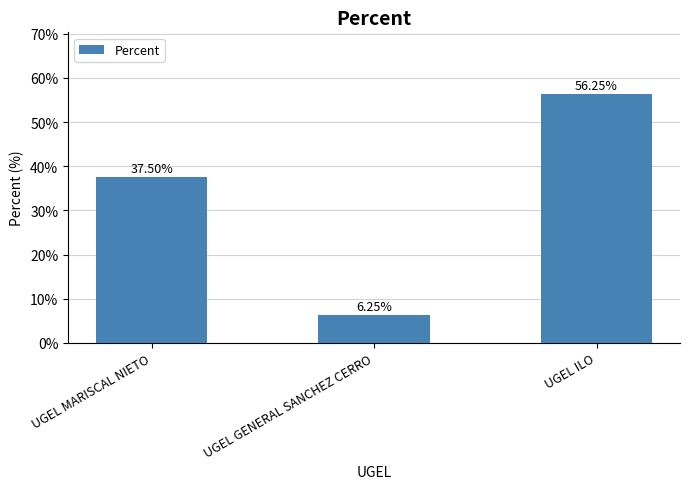

Rank the categories by value from highest to lowest.

UGEL ILO, UGEL MARISCAL NIETO, UGEL GENERAL SANCHEZ CERRO